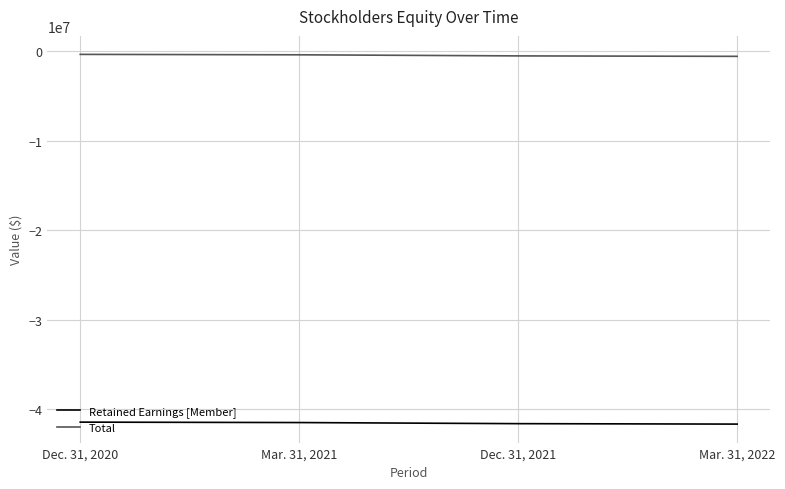

What is the maximum value for Retained Earnings [Member]?

-41454121